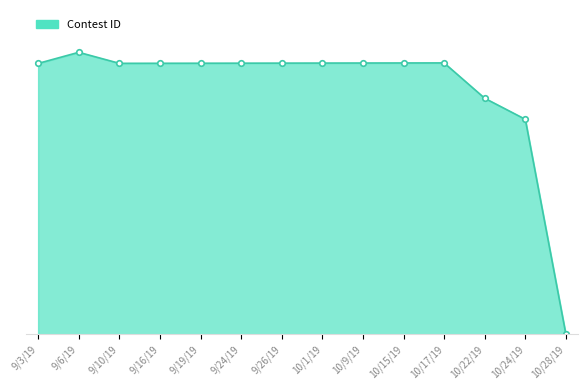

True or false: the data has more than 2 interior local peaks.

False